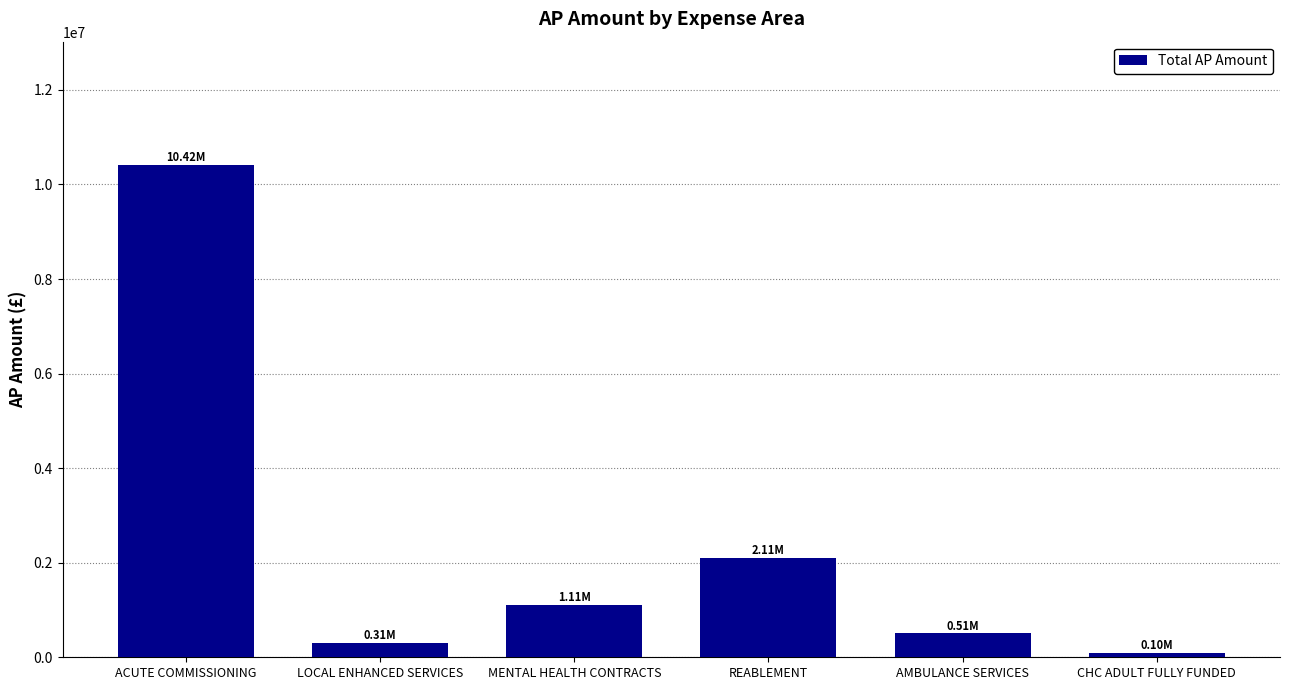

What is the difference between the second highest and minimum values?

2008473.5